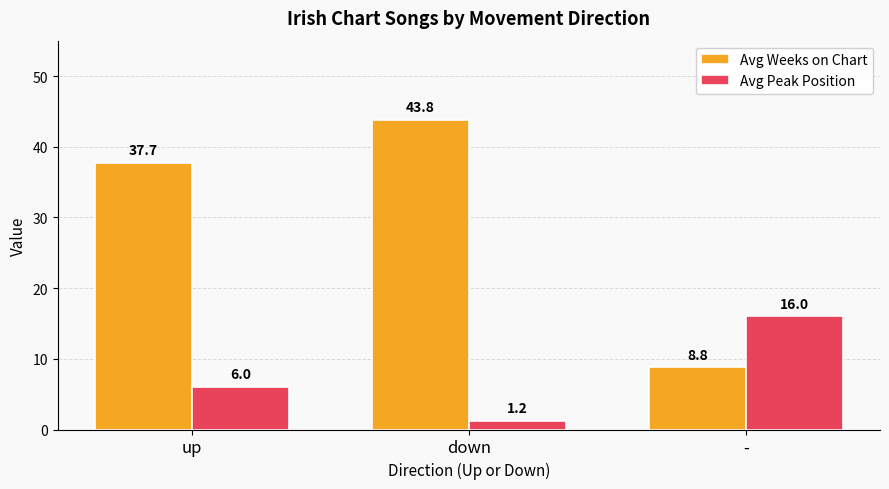

Rank the series by their maximum value, from lowest to highest.

Avg Peak Position, Avg Weeks on Chart